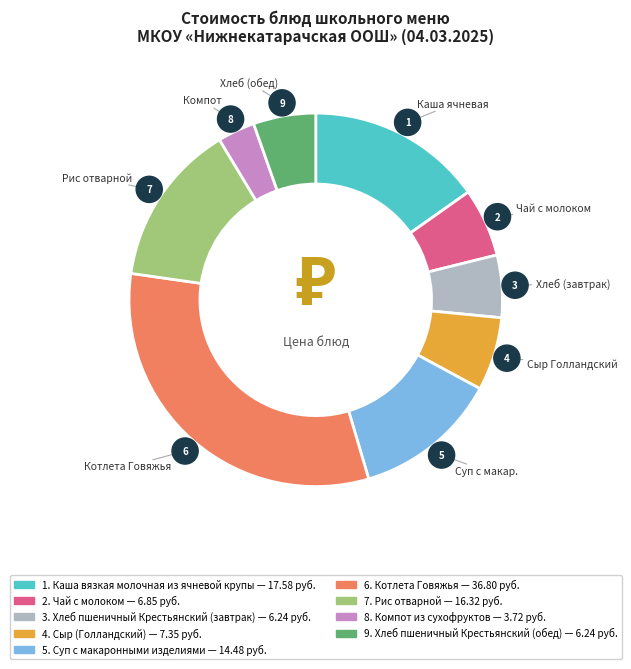

True or false: Суп с макаронными изделиями accounts for 25% of the total.

False